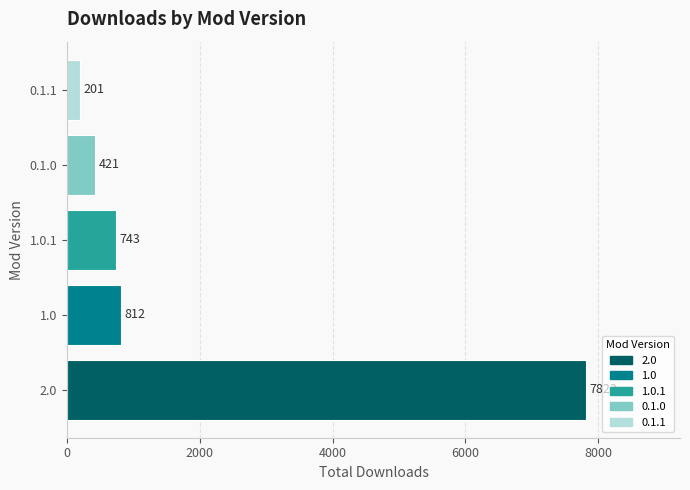

How many bars are there in total?

5